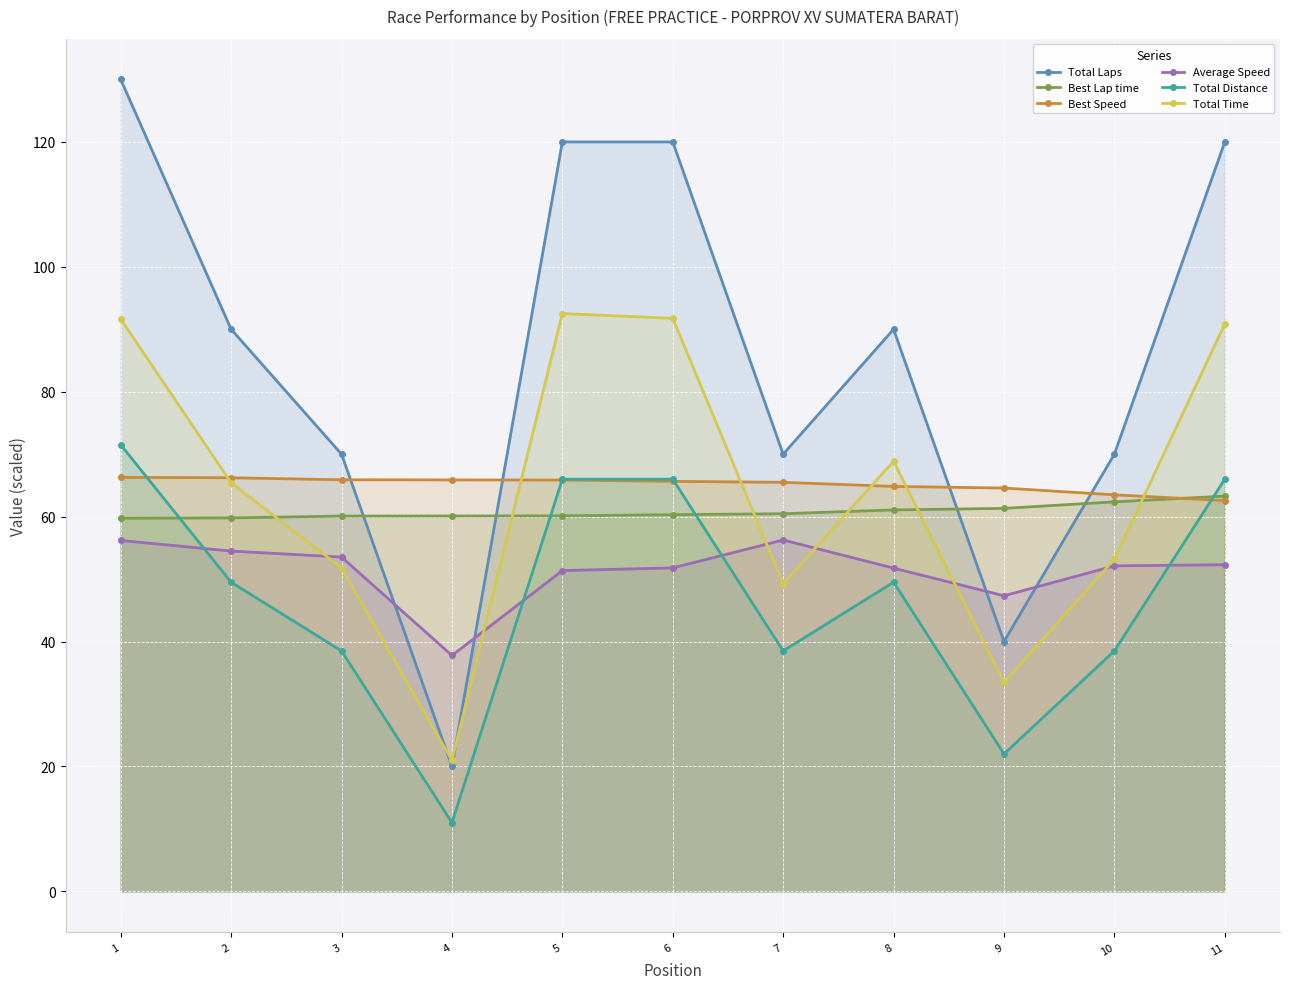

At how many categories does at least one series exceed 19?

11